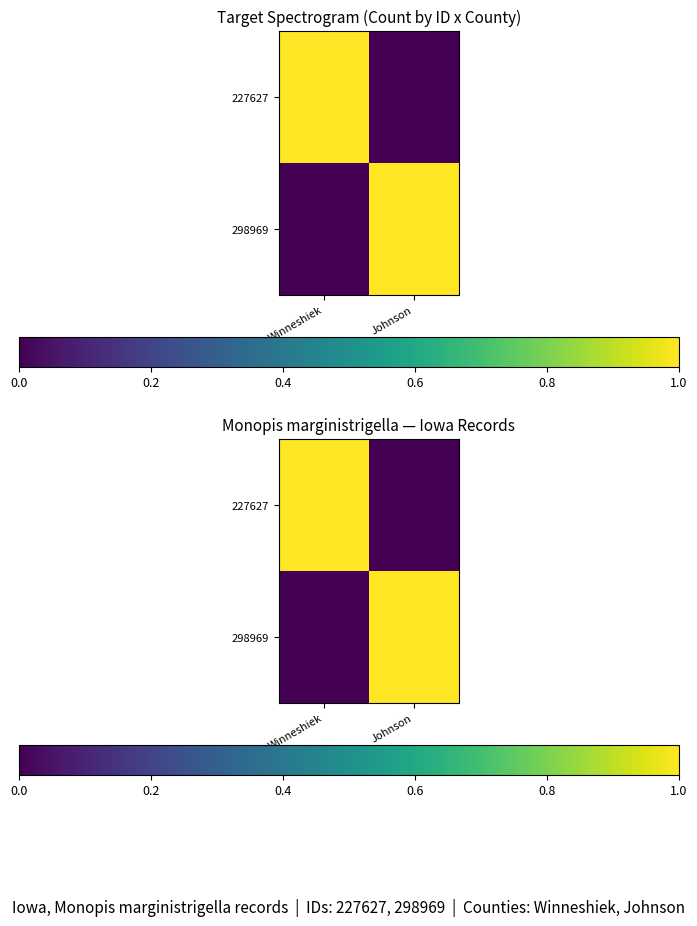

Which category has the highest value across all series?

Winneshiek